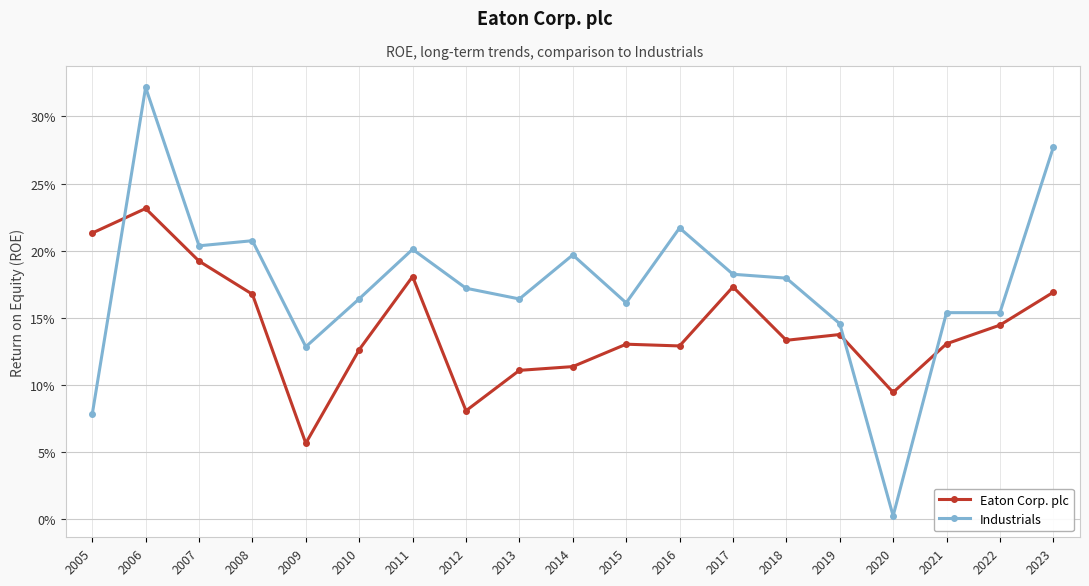

Which series has the largest range (max minus min)?

Industrials